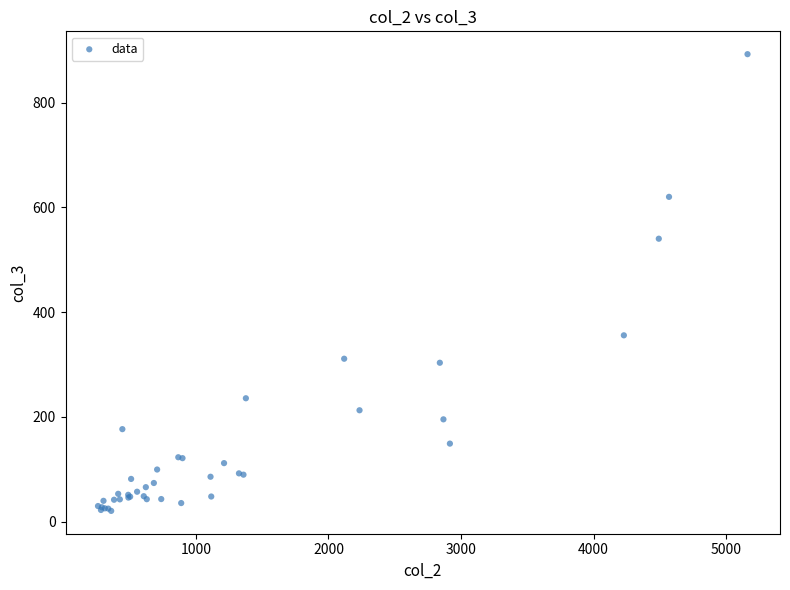

What Y value in the scatter plot is closest to 456?

540.3